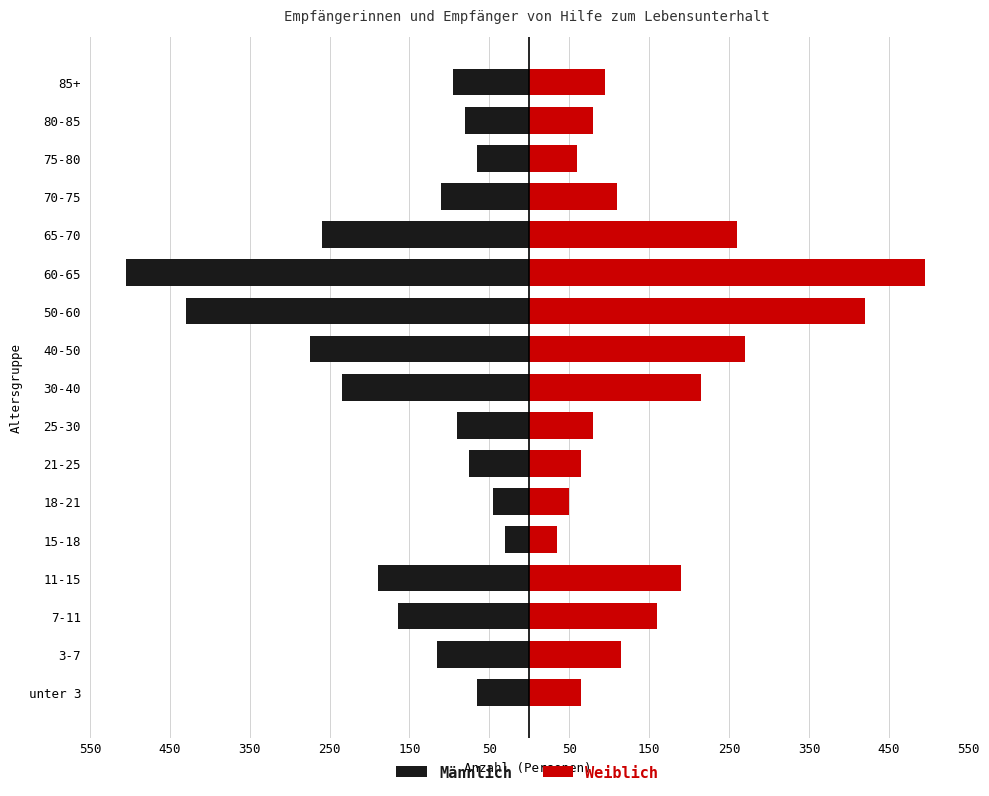

Count the number of categories in the chart.

17